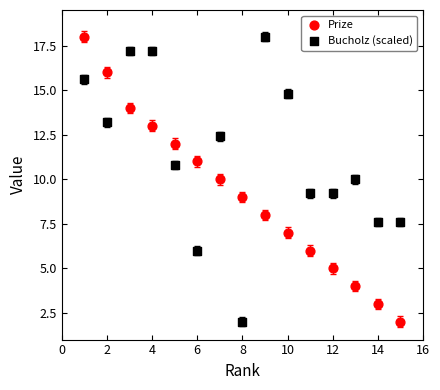

What is the X range (max minus min) for the scatter plot?

14.0